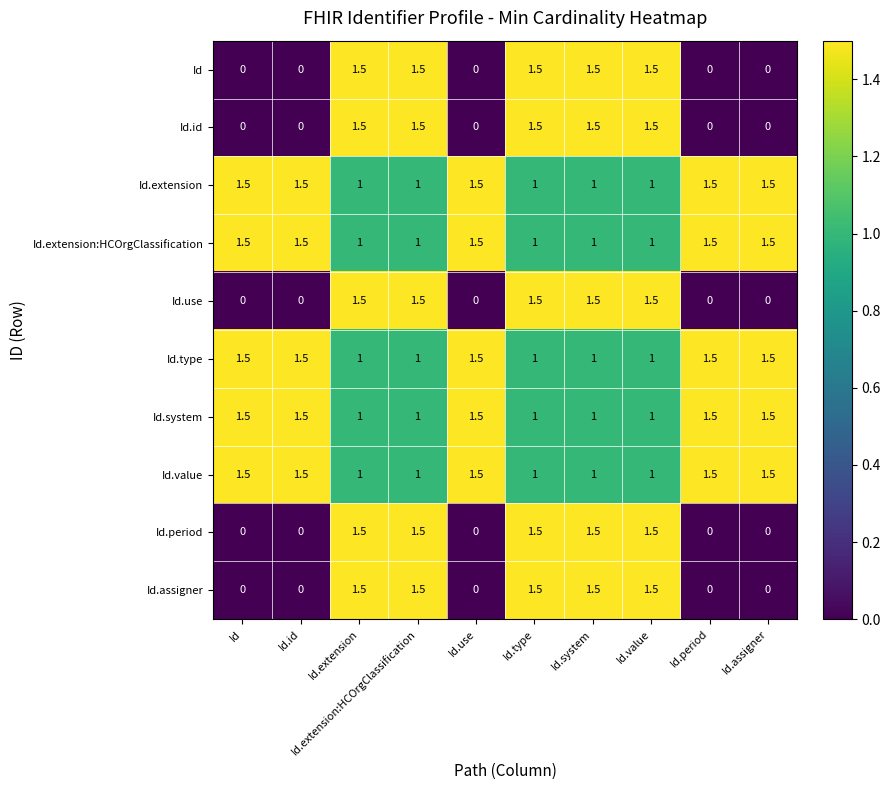

At which label does Id.use first exceed 1?

Id.extension